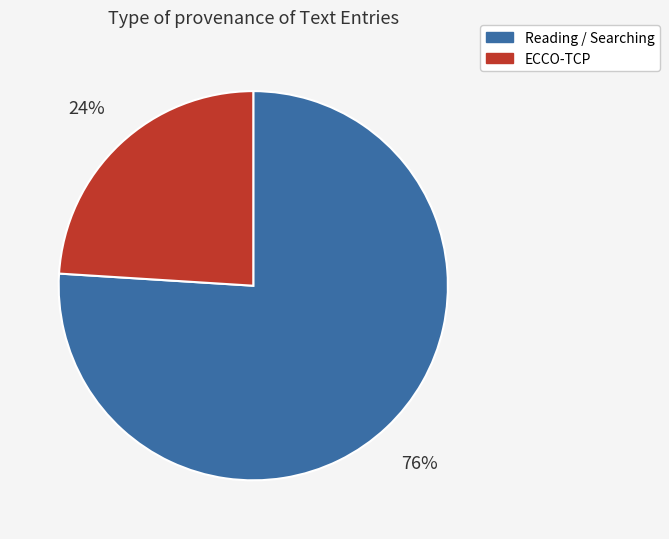

To the nearest percent, what is the average slice percentage?

50%